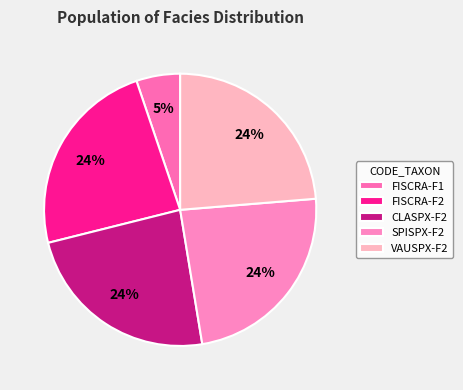

True or false: FISCRA-F1 accounts for 1% of the total.

False